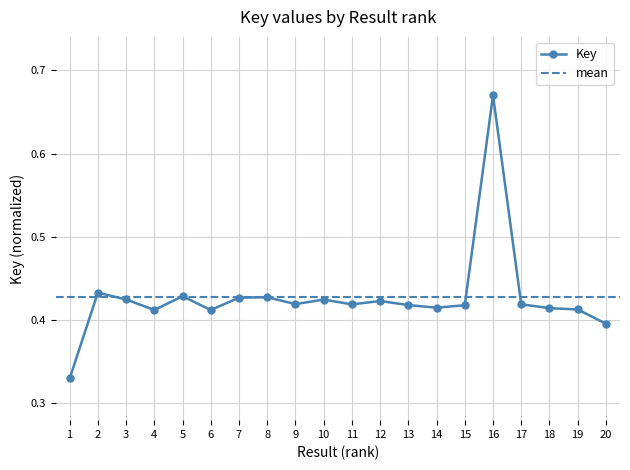

List the labels in order of value, smallest first.

1, 20, 6, 4, 19, 18, 14, 15, 13, 11, 17, 9, 12, 10, 3, 7, 8, 5, 2, 16